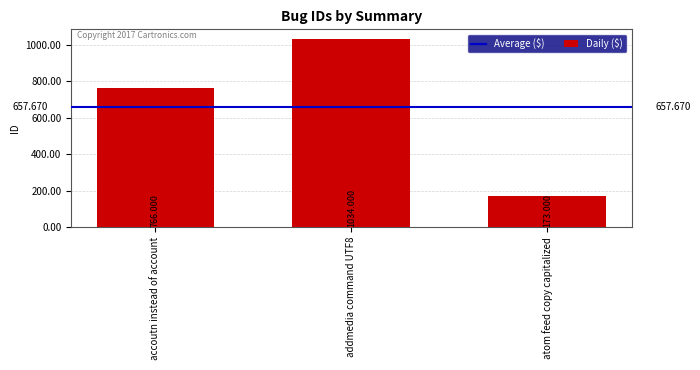

What position from the right is accoutn instead of account?

3